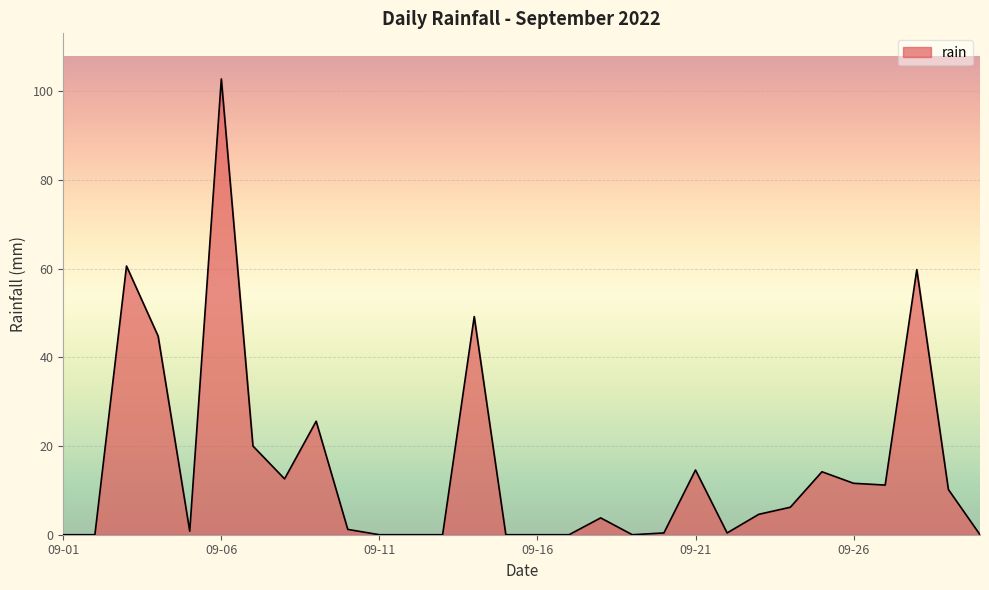

What is the maximum value shown in the chart?

102.8